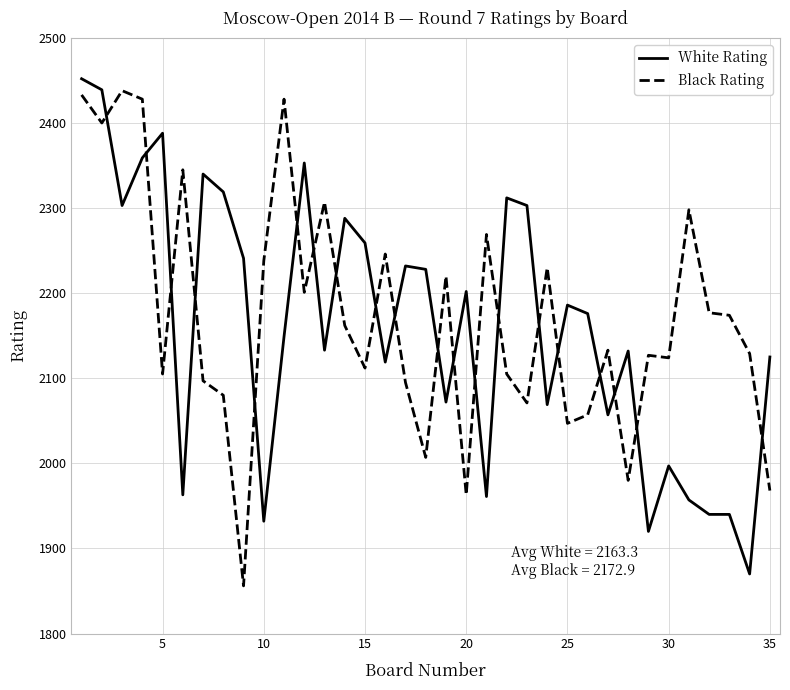

What is the greatest value displayed?

2452